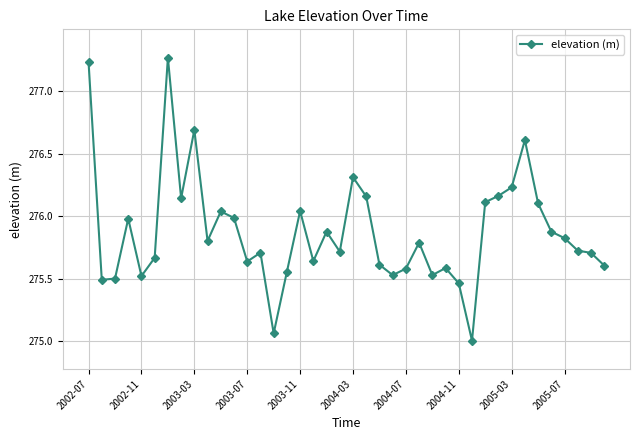

What is the difference between the second highest and second lowest values?

2.2